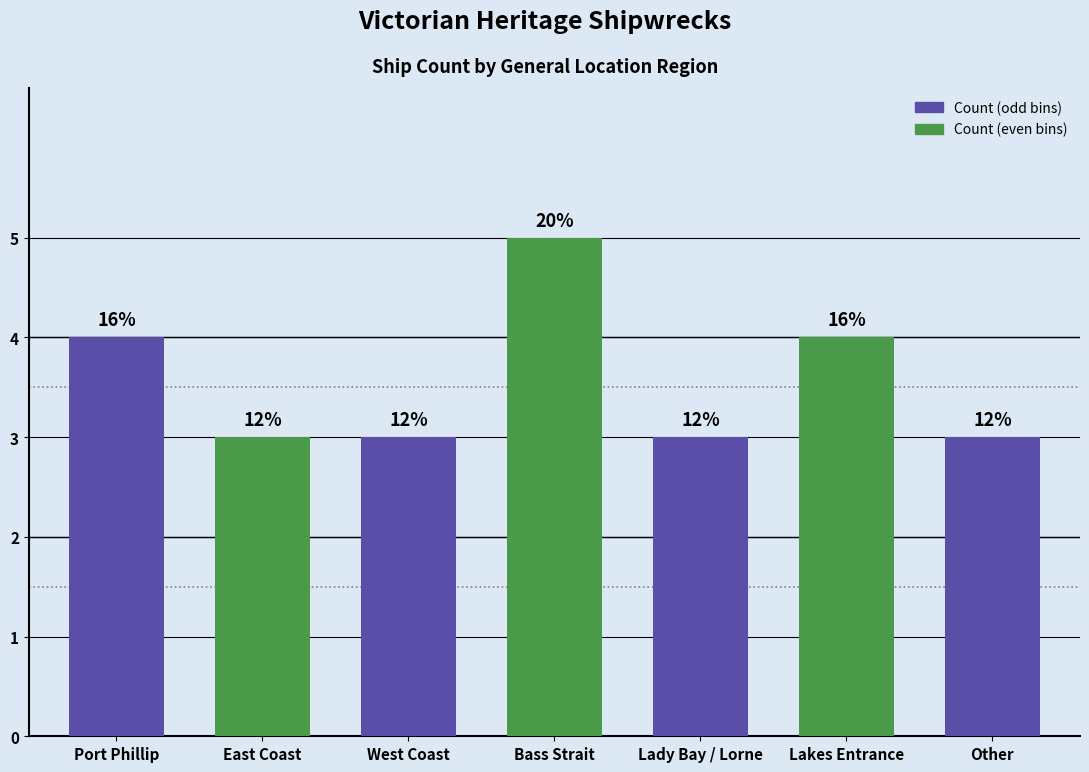

Reading right to left, what are all the values shown in this chart?

Other=3	Lakes Entrance=4	Lady Bay / Lorne=3	Bass Strait=5	West Coast=3	East Coast=3	Port Phillip=4